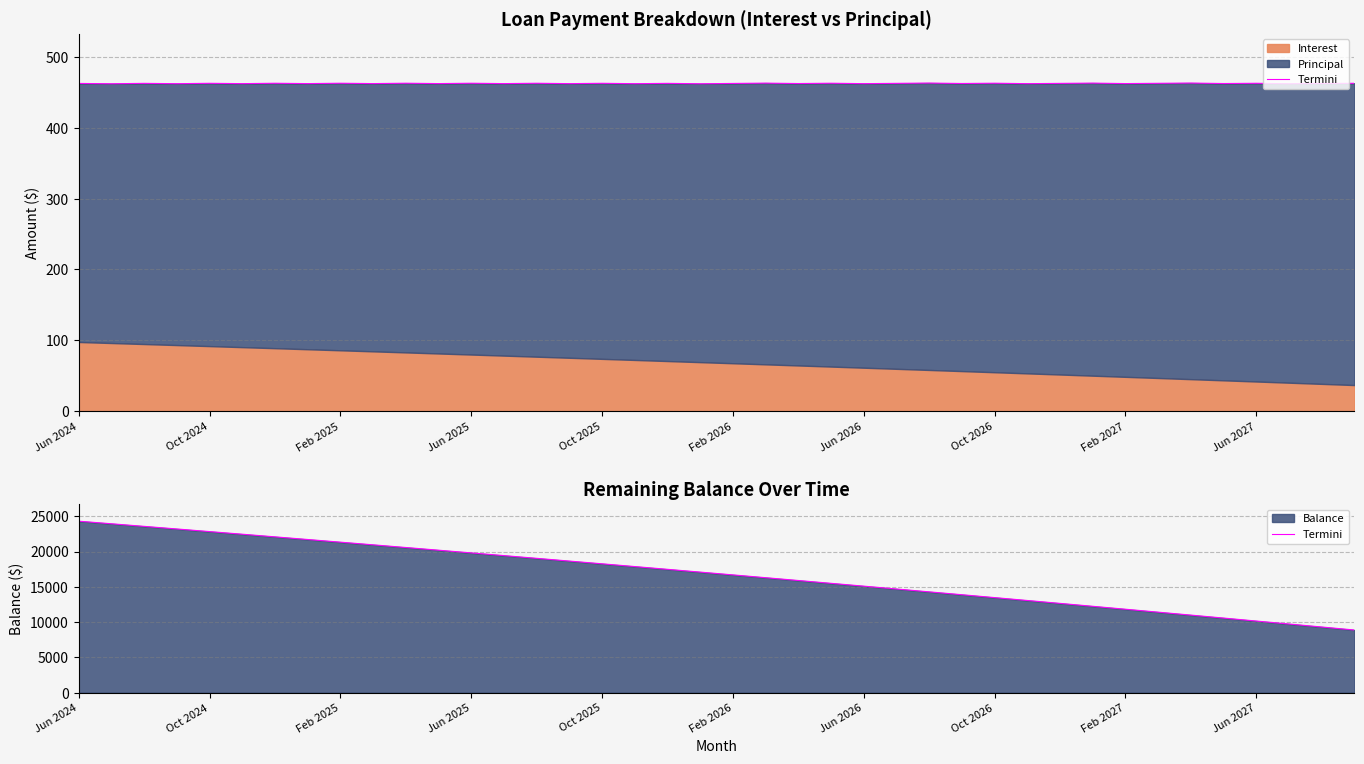

Rank the categories by value from lowest to highest.

39, 38, 37, 36, 35, 34, 33, 32, 31, 30, 29, 28, 27, 26, 25, 24, 23, 22, 21, 20, 19, 18, 17, 16, 15, 14, 13, 12, 11, 10, Jun 2027, Feb 2027, Oct 2026, Jun 2026, Feb 2026, Oct 2025, Jun 2025, Feb 2025, Oct 2024, Jun 2024